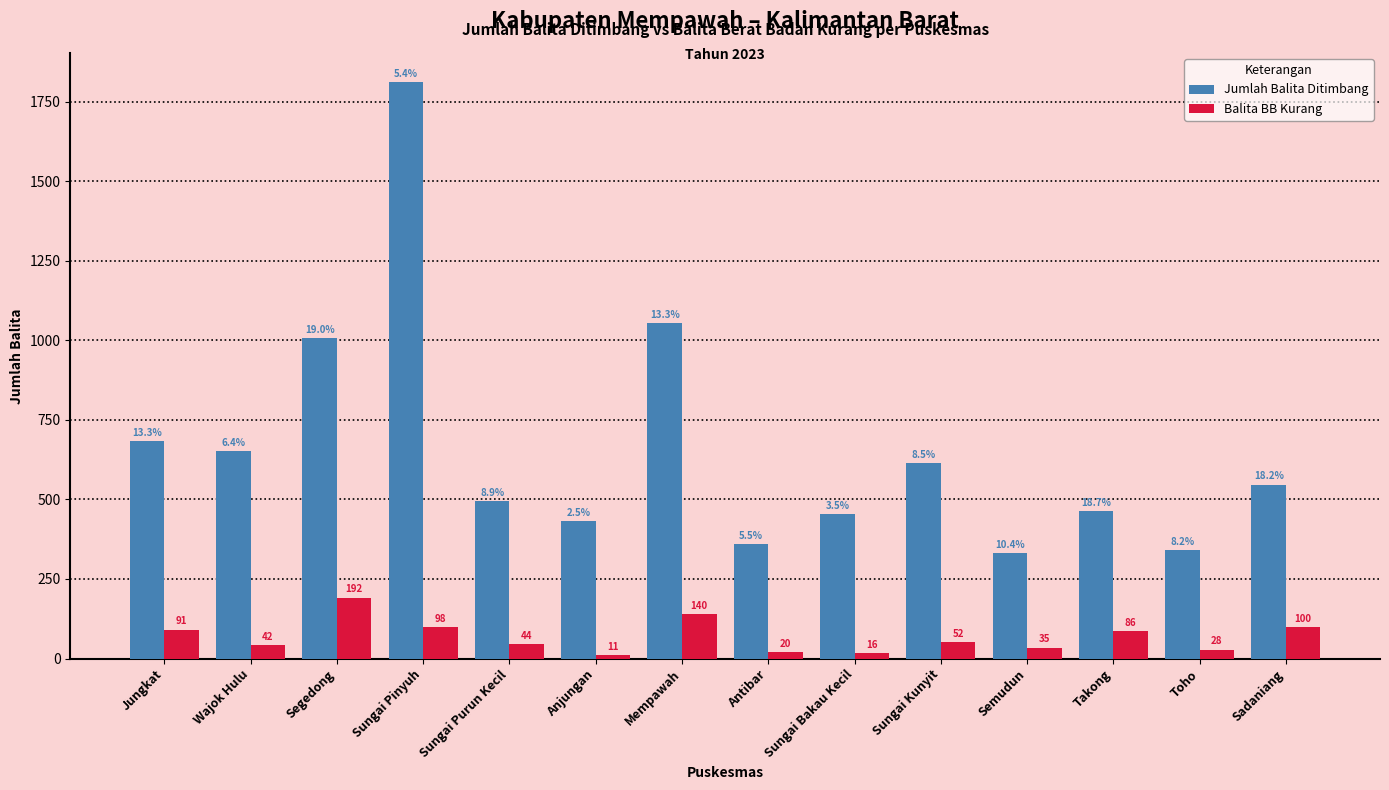

What are all the series names shown in the legend?

Jumlah Balita Ditimbang, Balita BB Kurang